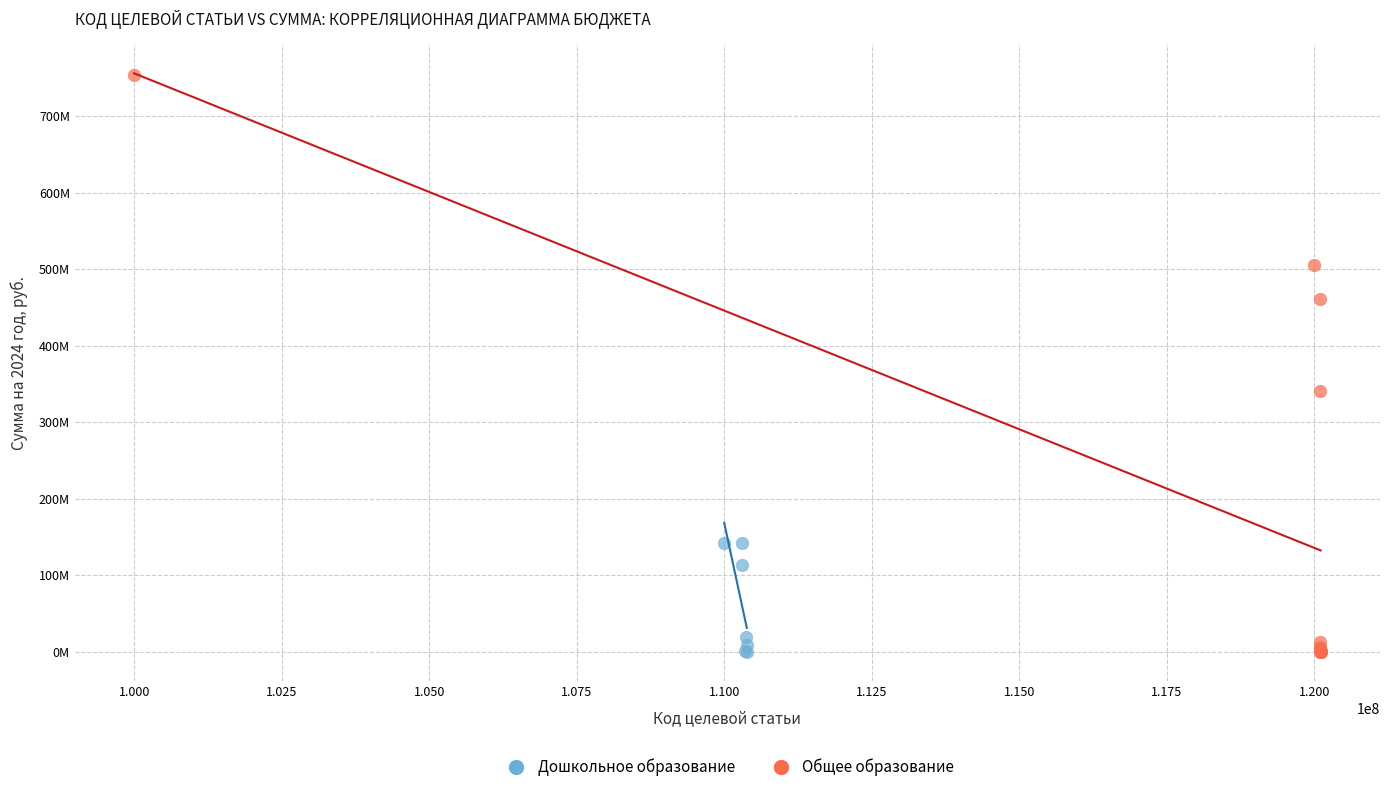

What are all the series names shown in the legend?

Дошкольное образование, Общее образование